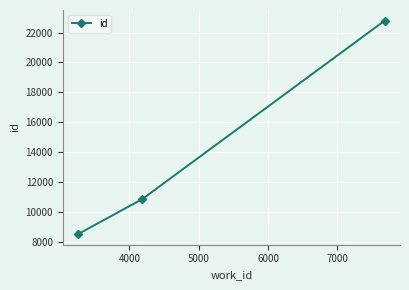

What is the greatest value displayed?

22798